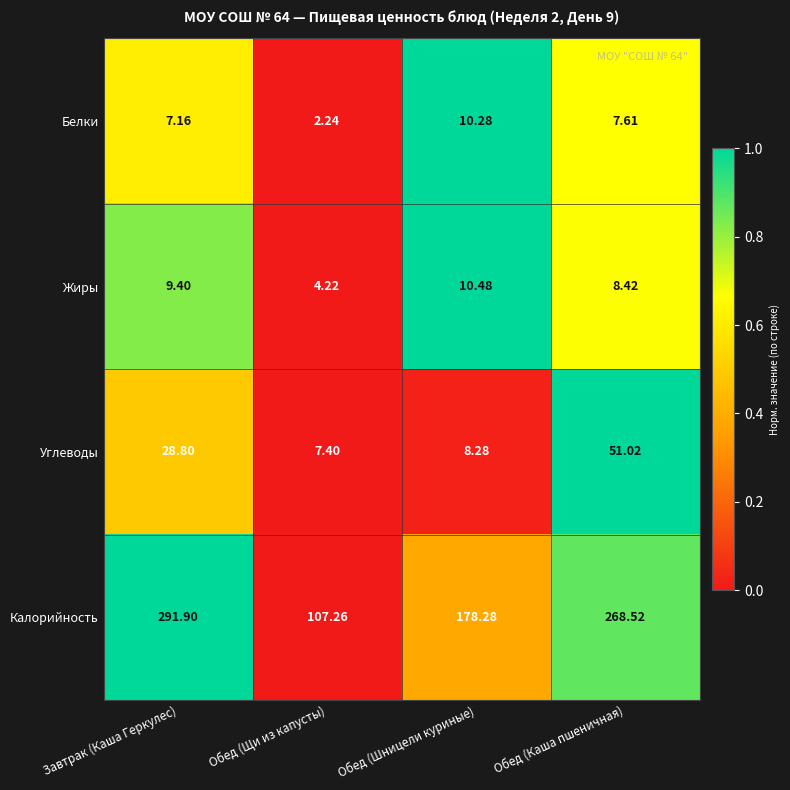

Which category has the highest value in the Жиры series?

Обед (Шницели куриные)